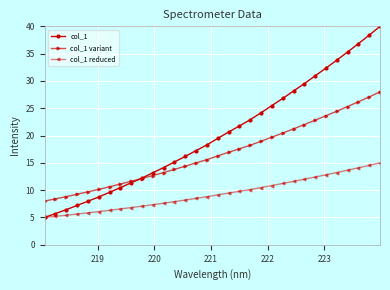

Which series has the largest range (max minus min)?

col_1